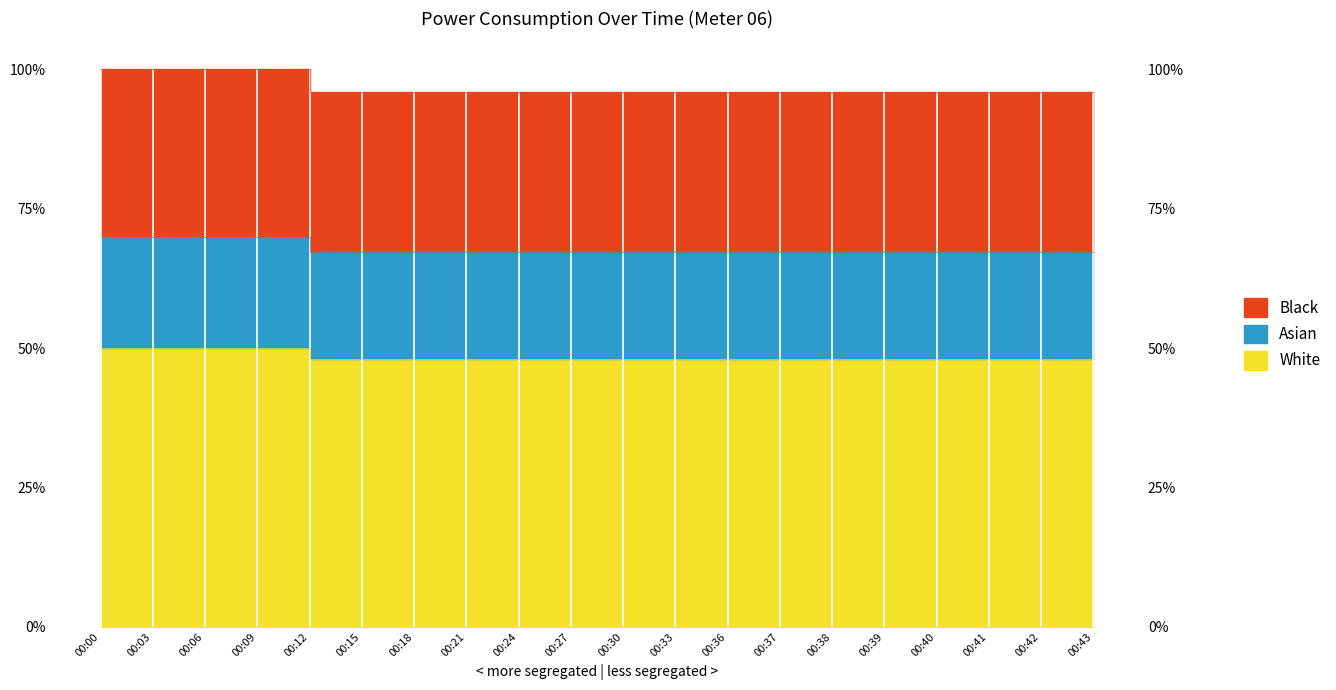

What is the average value?

0.1